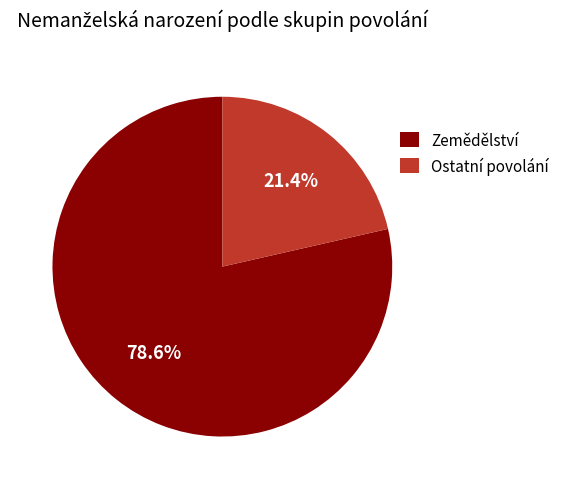

Does any single category account for the majority?

Yes